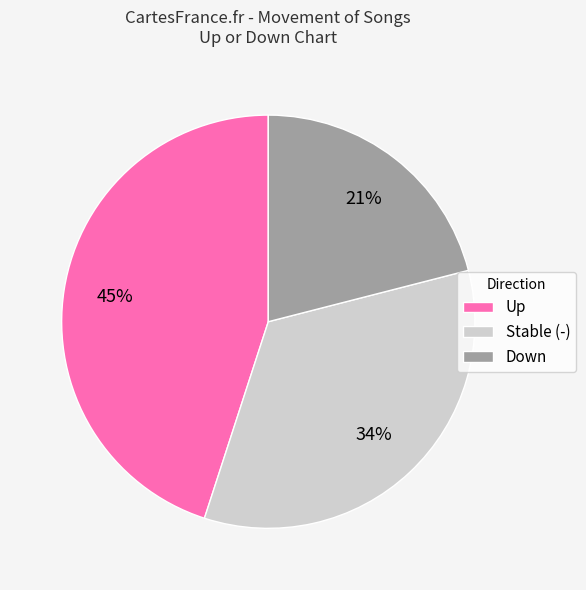

The Up slice represents 32% of the pie. True or false?

False